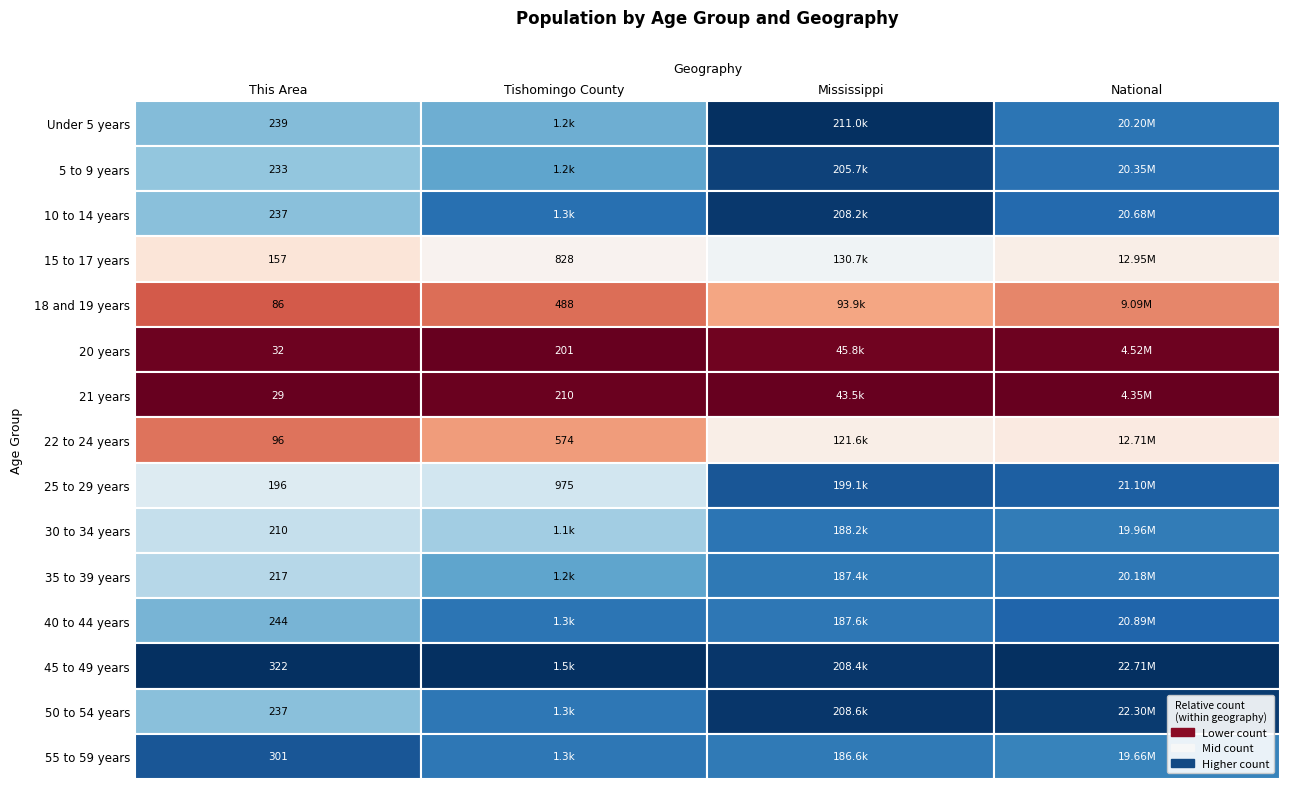

Reading left to right, list all the values displayed in this chart.

Under 5 years: 239	1170	210956	20201362
5 to 9 years: 233	1196	205672	20348657
10 to 14 years: 237	1344	208248	20677194
15 to 17 years: 157	828	130679	12954254
18 and 19 years: 86	488	93940	9086089
20 years: 32	201	45798	4519129
21 years: 29	210	43475	4354294
22 to 24 years: 96	574	121621	12712576
25 to 29 years: 196	975	199082	21101849
30 to 34 years: 210	1077	188171	19962099
35 to 39 years: 217	1194	187368	20179642
40 to 44 years: 244	1328	187579	20890964
45 to 49 years: 322	1503	208369	22708591
50 to 54 years: 237	1321	208607	22298125
55 to 59 years: 301	1323	186569	19664805